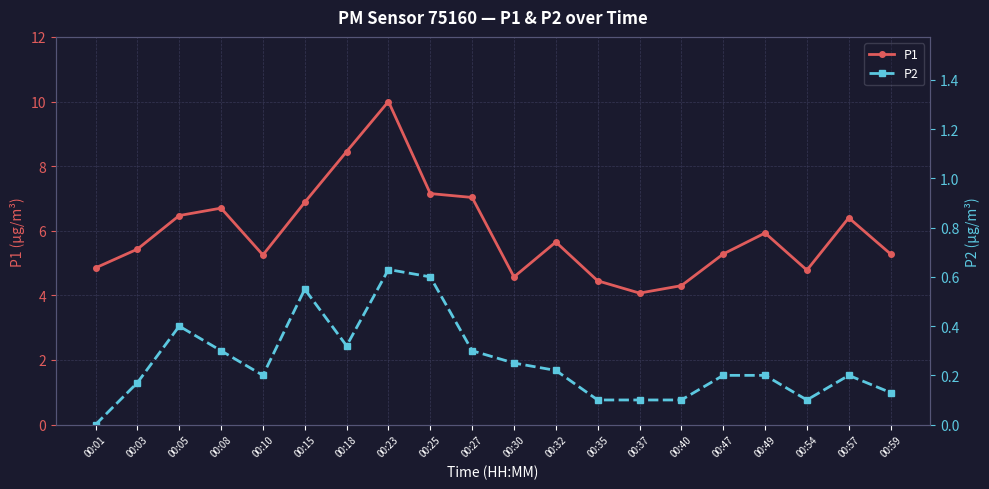

True or false: P2 and P1 intersect in this chart.

False